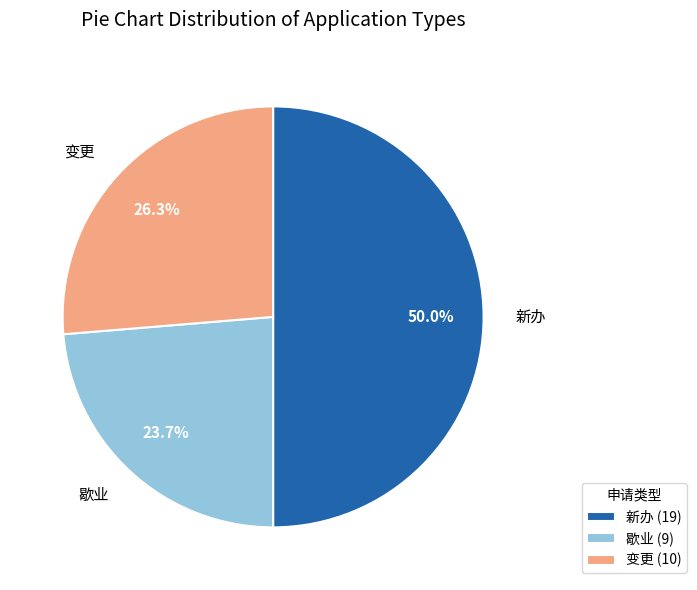

Which category has the smallest portion of the pie?

歇业